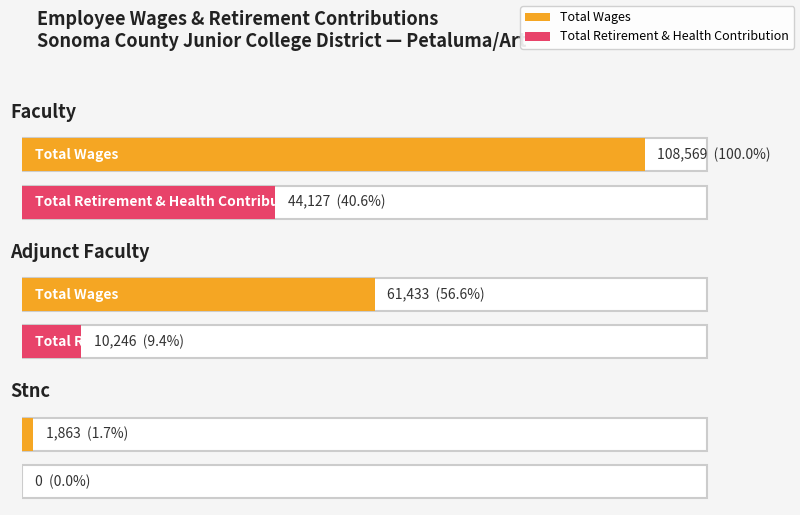

What is the difference between the Total Wages values at Adjunct Faculty and Faculty?

47136